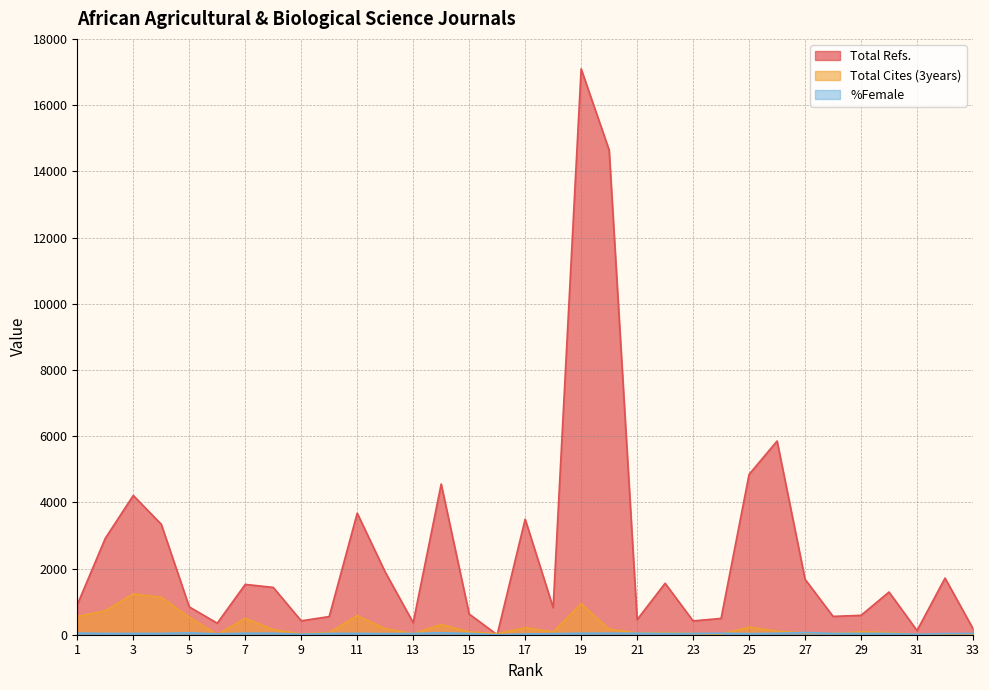

At 1, list the series in order from smallest to largest.

%Female, Total Cites (3years), Total Refs.